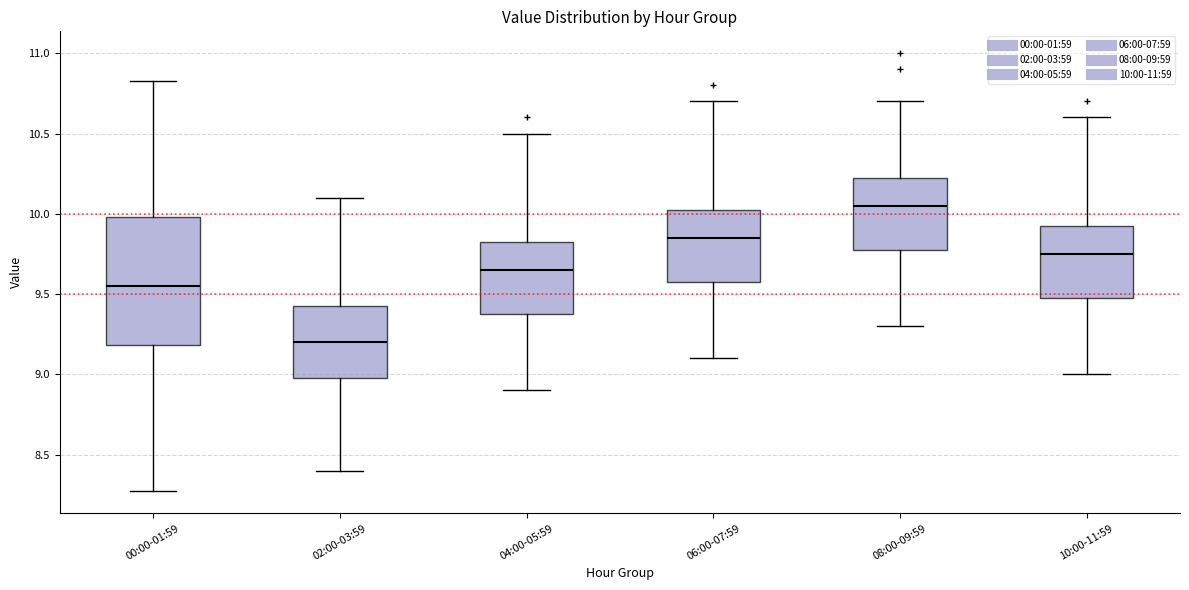

Where is the lower edge of the box for 00:00-01:59 on the y-axis? The values are not printed on the chart, so give them approximately, as read against the axis.

9.20